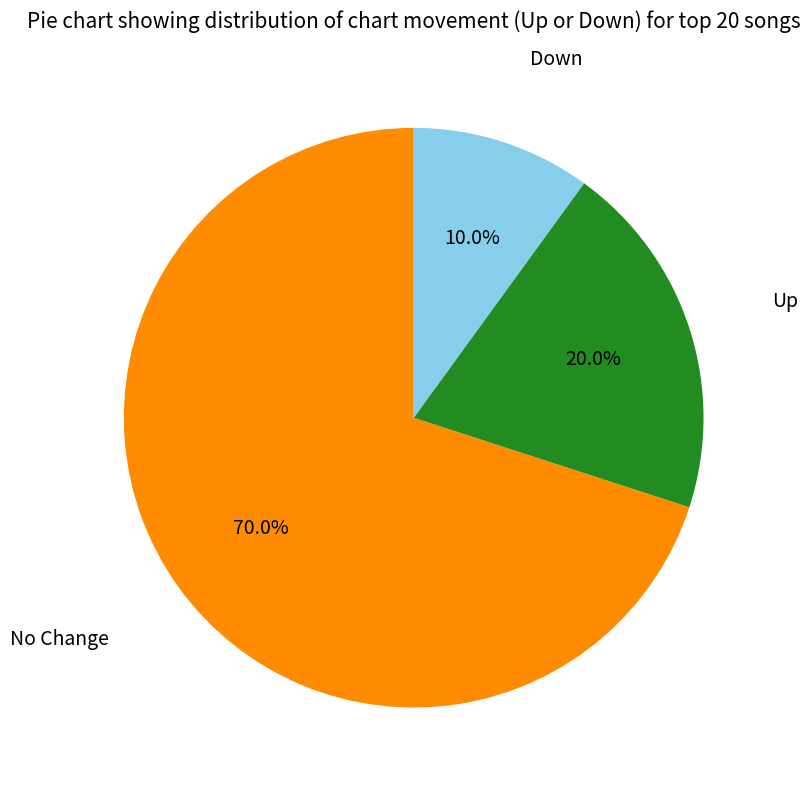

How many segments does this pie chart have?

3